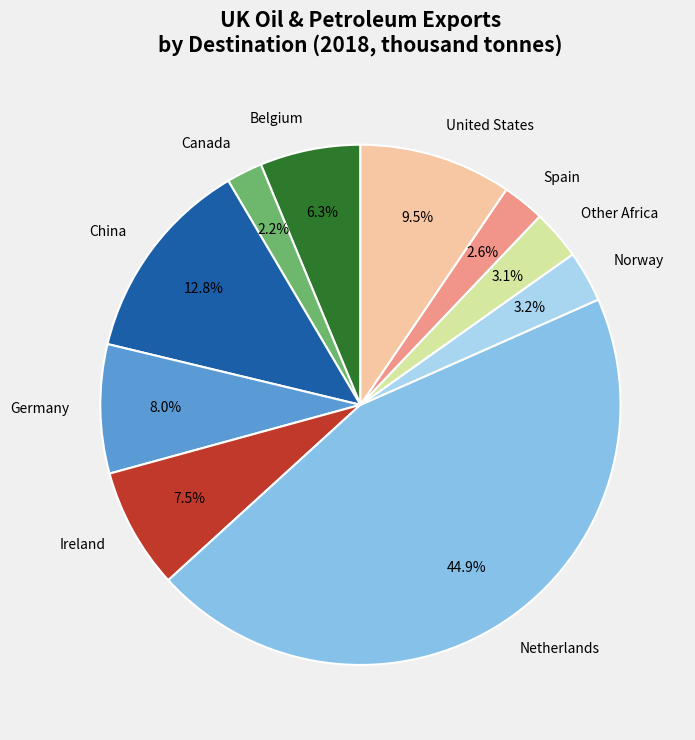

Count the number of slices in the pie.

10